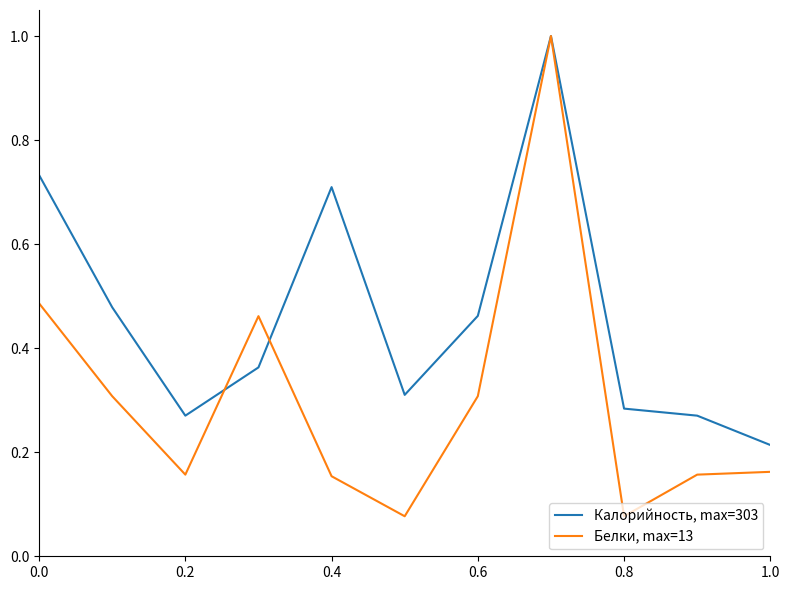

True or false: Калорийность, max=303 and Белки, max=13 intersect in this chart.

True